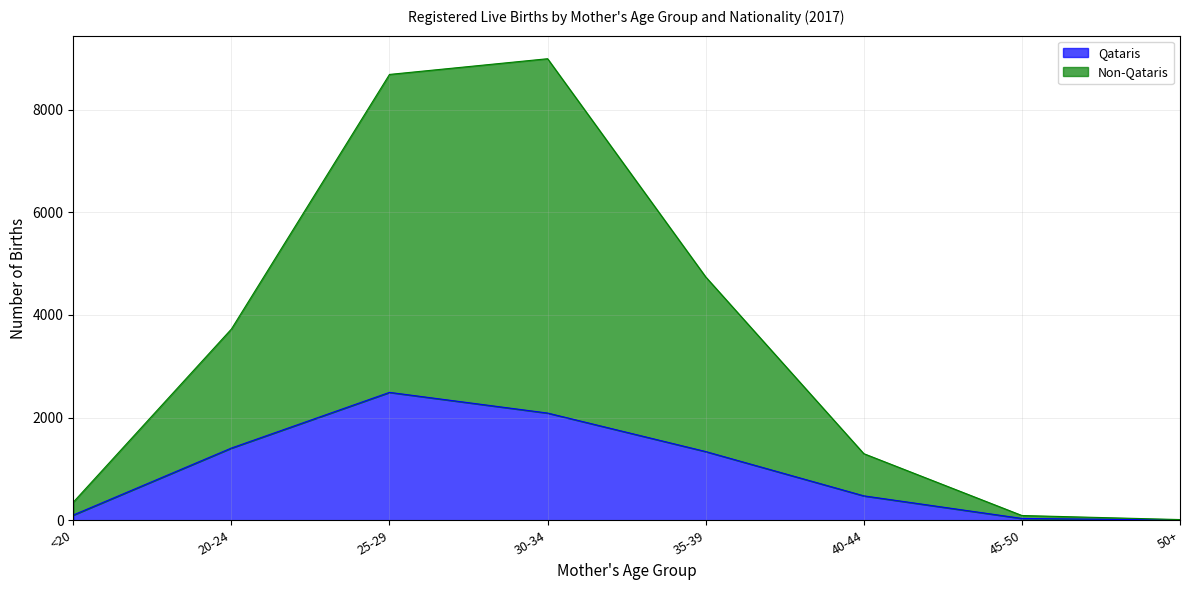

Rank the series at 25-29 from lowest to highest value.

Qataris, Non-Qataris